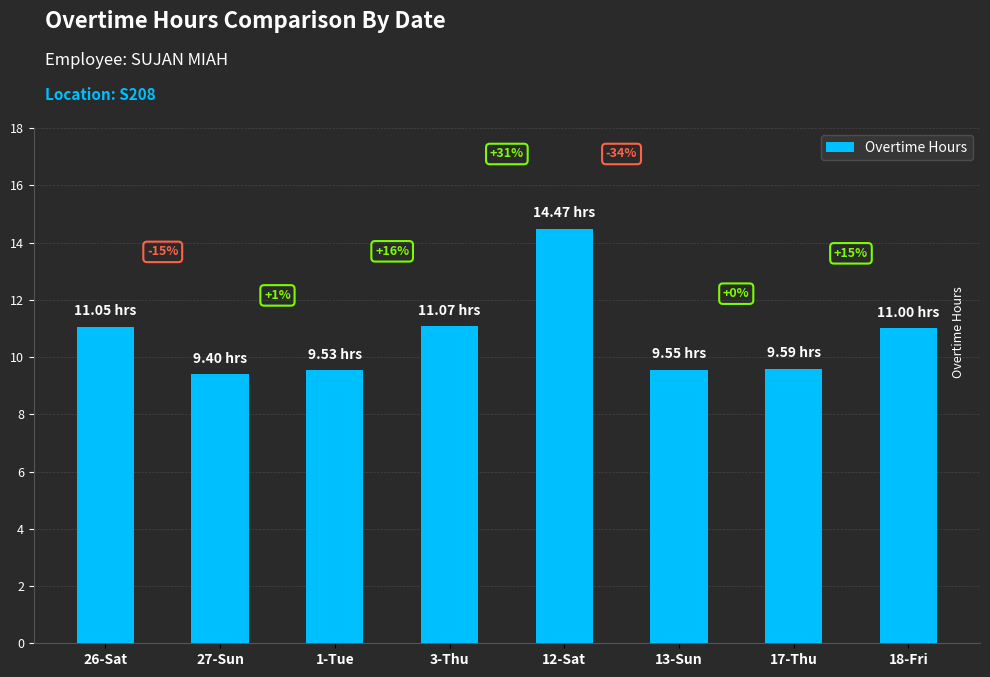

List the labels in order of value, largest first.

12-Sat, 3-Thu, 26-Sat, 18-Fri, 17-Thu, 13-Sun, 1-Tue, 27-Sun